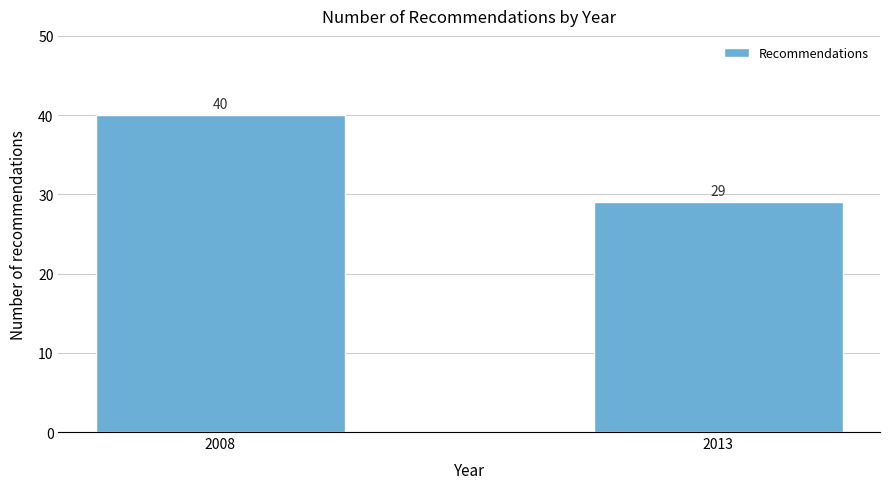

Reading left to right, what are all the values shown in this chart?

2008=40	2013=29